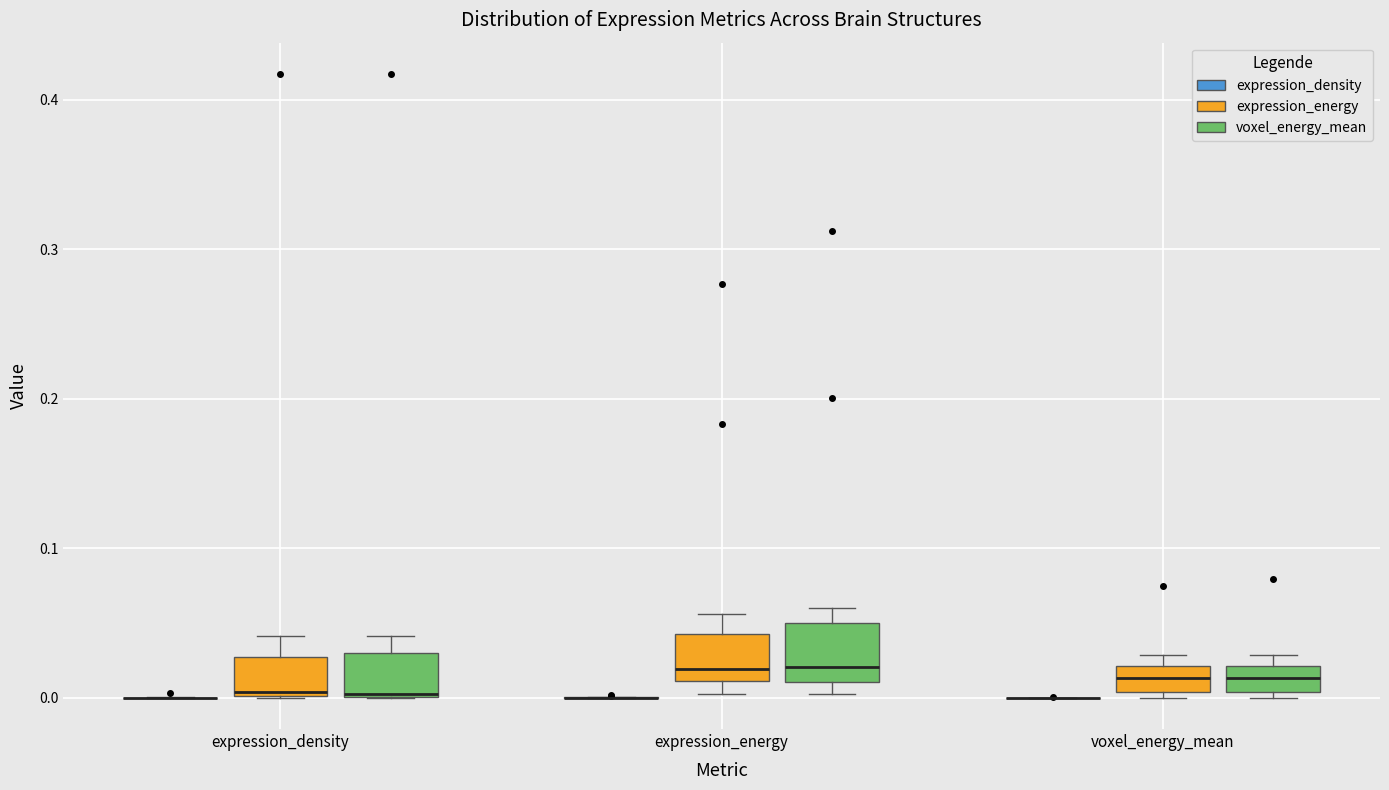

Reading left to right, read every box against the y-axis: the position of its median line, the range the box covers, and the ends of its whiskers. The values are not printed on the chart, so give them approximately, as read against the axis.

expression_density (expression_density): box collapsed to a line at 0.00, whiskers 0.00 to 0.00
expression_density (expression_energy): median 0.00, box 0.00 to 0.03, whiskers 0.00 to 0.04
expression_density (voxel_energy_mean): median 0.00 (drawn on the box's lower edge), box 0.00 to 0.03, whiskers 0.00 to 0.04
expression_energy (expression_density): box collapsed to a line at 0.00, whiskers 0.00 to 0.00
expression_energy (expression_energy): median 0.02, box 0.01 to 0.04, whiskers 0.00 to 0.06
expression_energy (voxel_energy_mean): median 0.02, box 0.01 to 0.05, whiskers 0.00 to 0.06
voxel_energy_mean (expression_density): box collapsed to a line at 0.00, whiskers 0.00 to 0.00
voxel_energy_mean (expression_energy): median 0.01, box 0.00 to 0.02, whiskers 0.00 (just below the box's lower edge) to 0.03
voxel_energy_mean (voxel_energy_mean): median 0.01, box 0.00 to 0.02, whiskers 0.00 (just below the box's lower edge) to 0.03